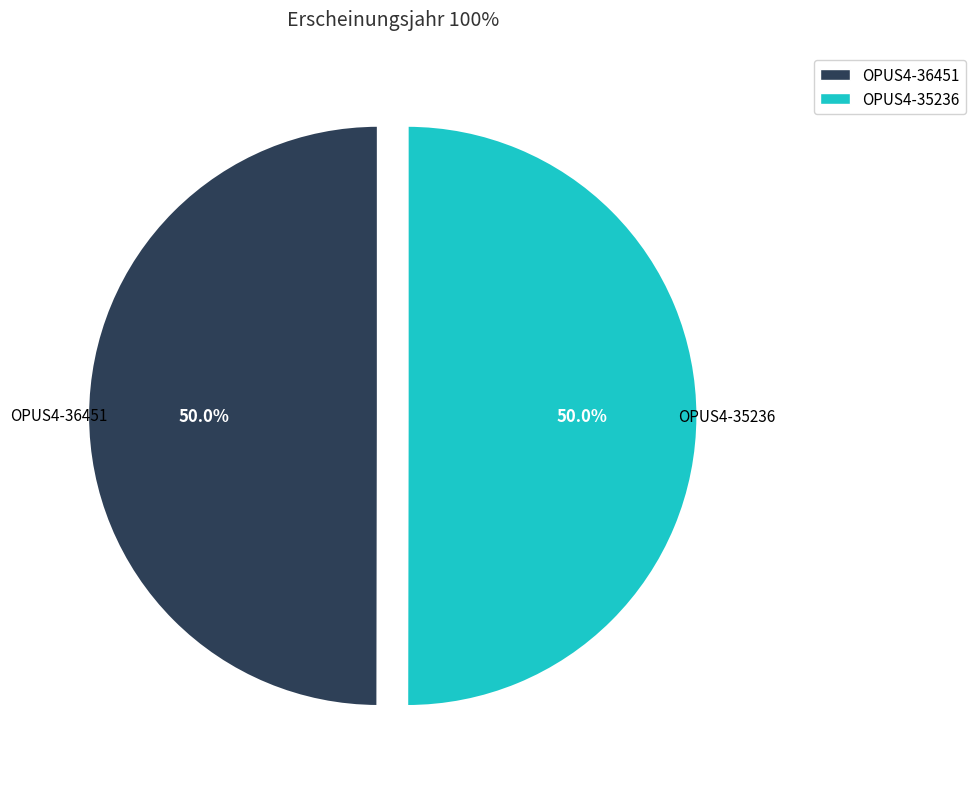

Is it true that OPUS4-36451 is 50% of the pie?

True